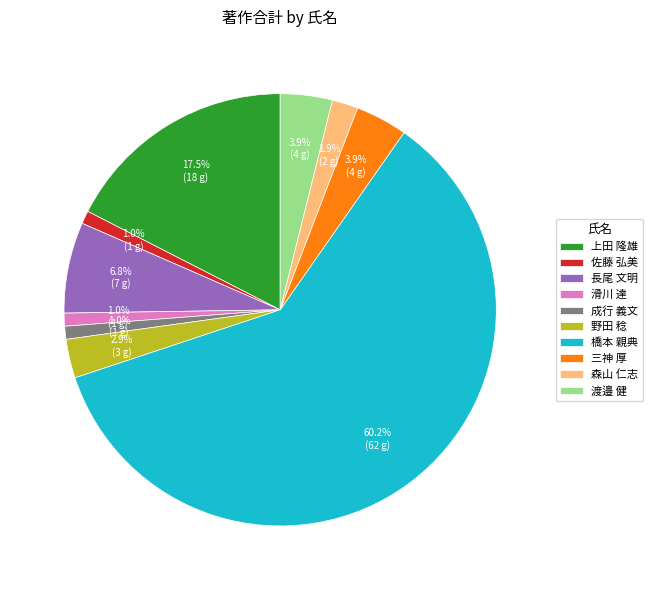

Combined, do 野田 稔 and 三神 厚 account for over 50%?

No